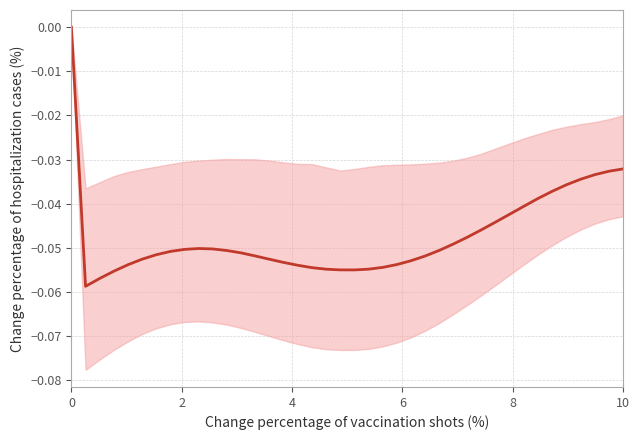

How many interior local peaks (higher than both neighbors) does the data have?

1